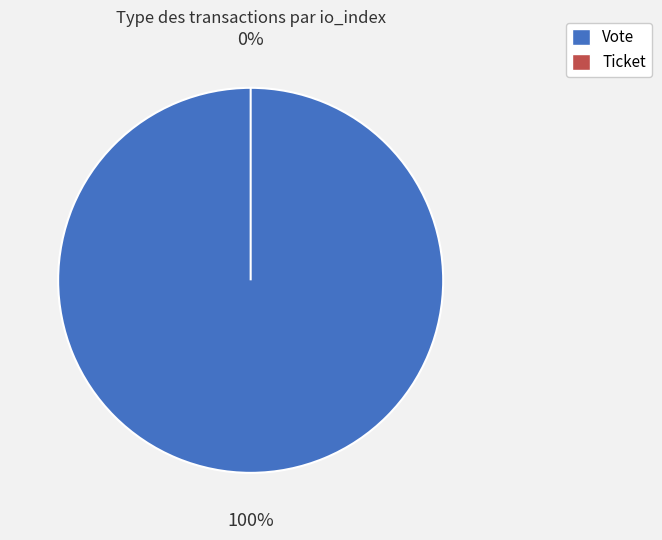

How many segments does this pie chart have?

2